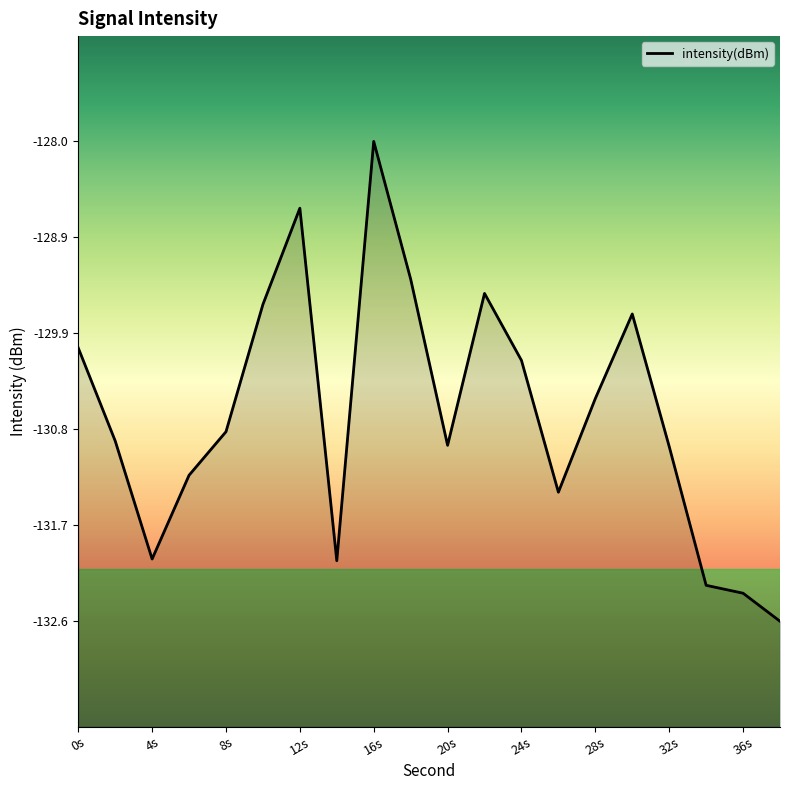

What is the minimum value shown in the chart?

-132.6